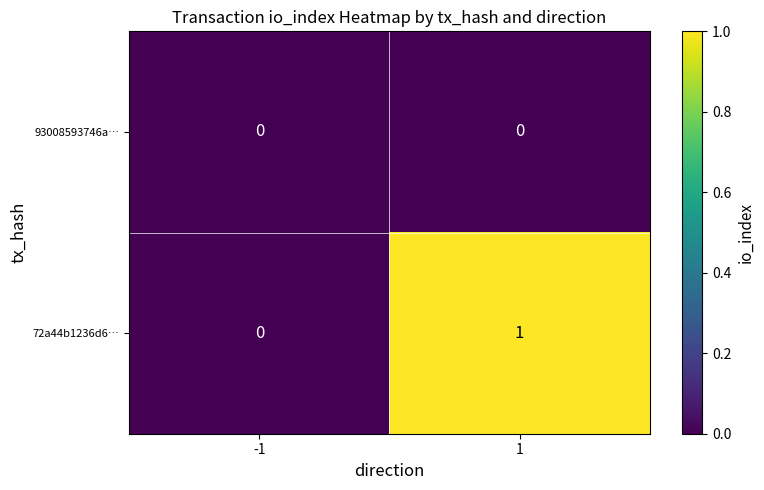

Reading right to left, transcribe all the data shown in this chart.

93008593746a…: 1=0	-1=0
72a44b1236d6…: 1=1	-1=0